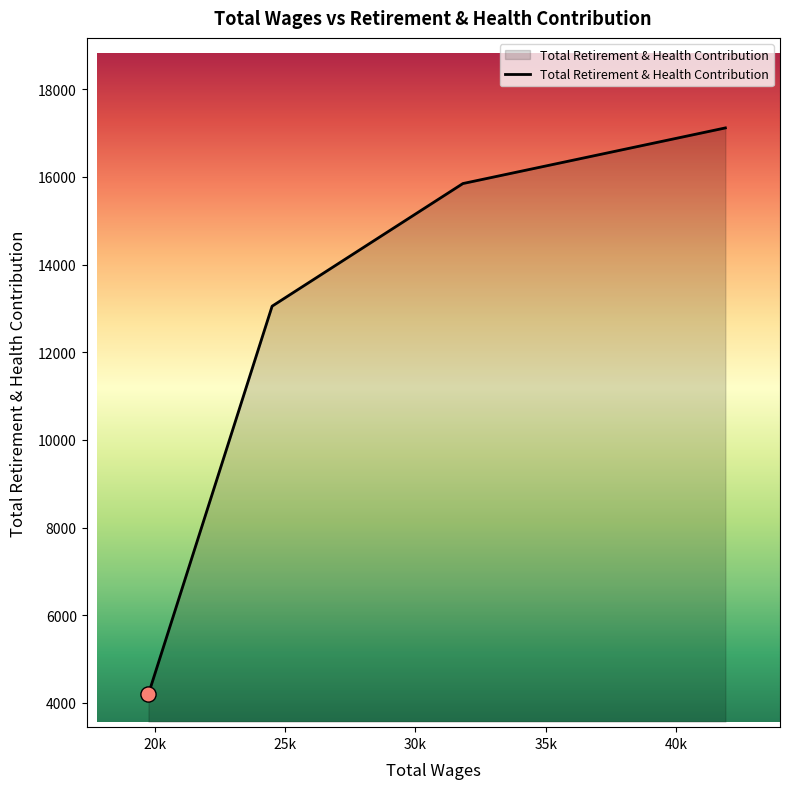

What is the sum of all values?

50221